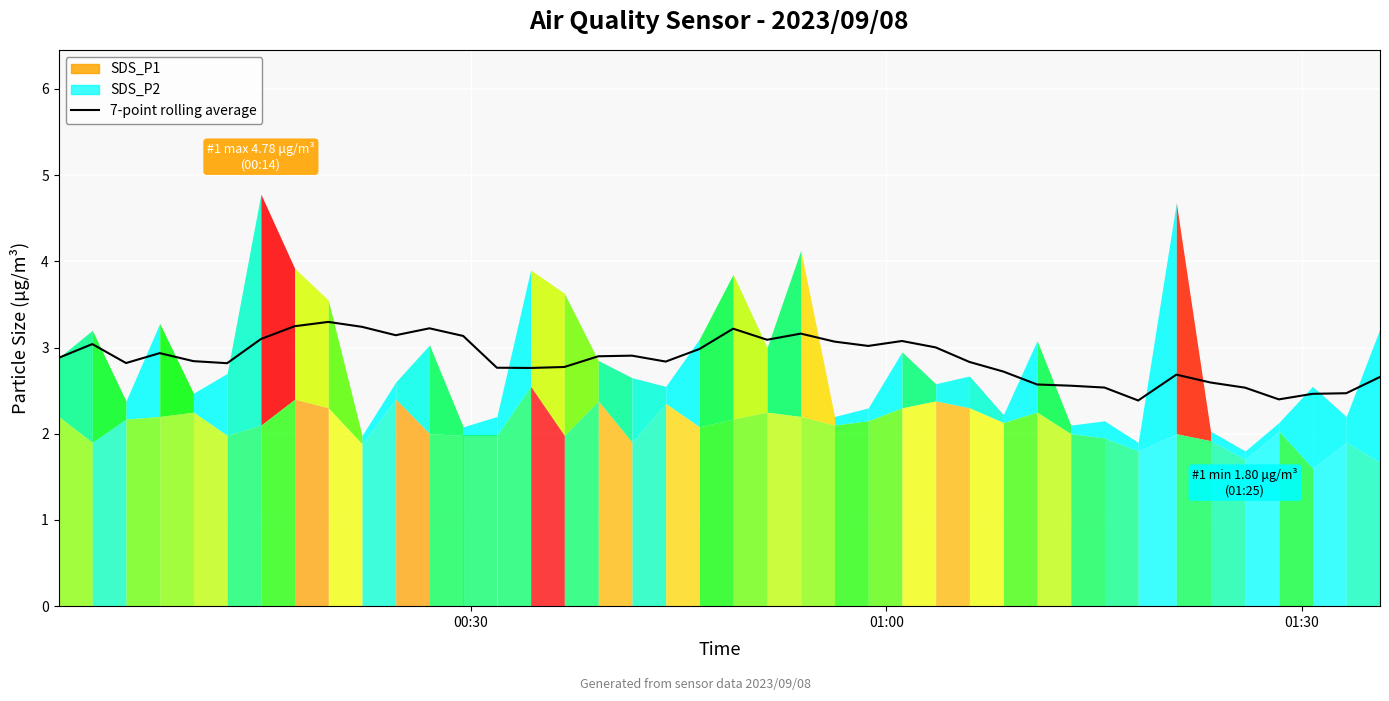

What is the difference between the maximum and second lowest values?

0.9